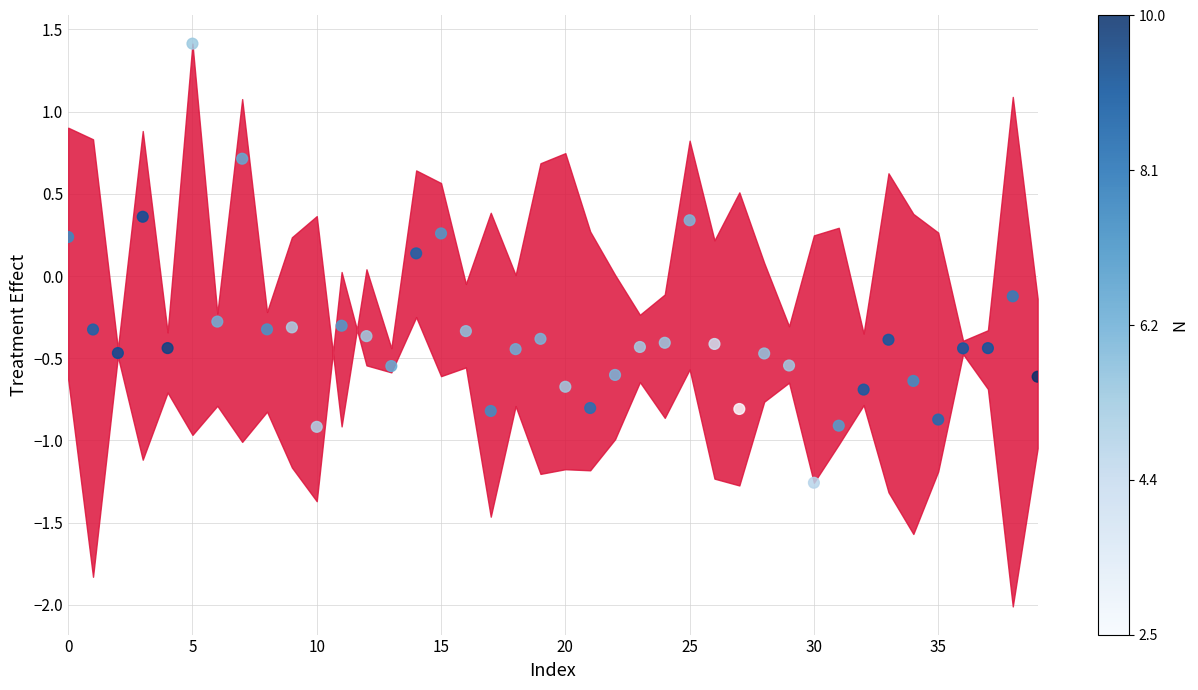

What is the range of Y values (max minus min)?

2.7